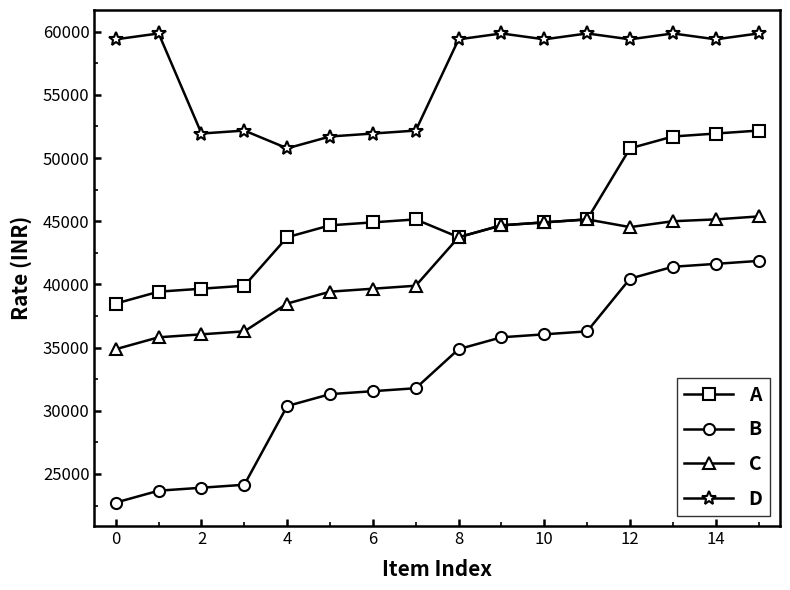

True or false: D and C intersect in this chart.

False